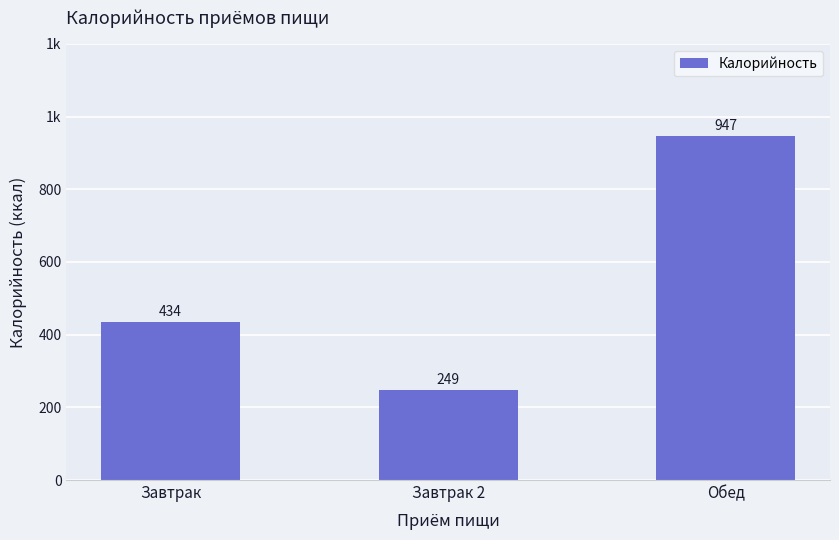

Count the number of data series in this chart.

1